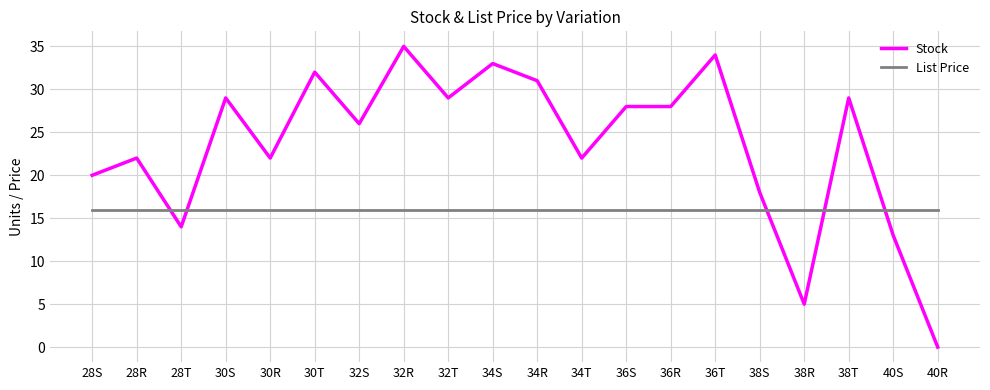

The List Price series shows 15.9 at 36R. True or false?

True